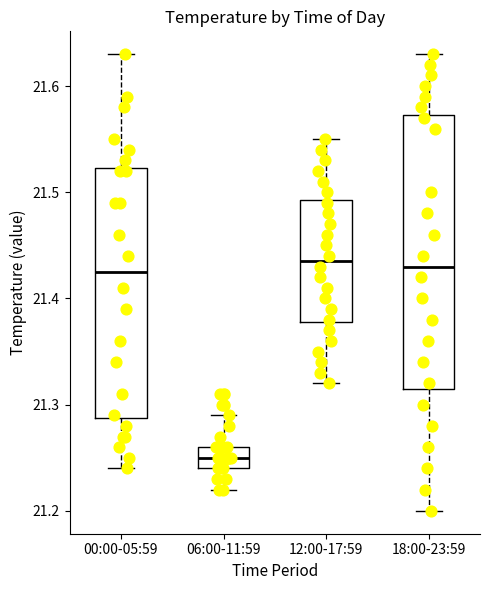

Reading left to right, read every box against the y-axis: the position of its median line, the range the box covers, and the ends of its whiskers. The values are not printed on the chart, so give them approximately, as read against the axis.

00:00-05:59: median 21.43, box 21.29 to 21.52, whiskers 21.24 to 21.63
06:00-11:59: median 21.25, box 21.24 to 21.26, whiskers 21.22 to 21.29
12:00-17:59: median 21.44, box 21.38 to 21.49, whiskers 21.32 to 21.55
18:00-23:59: median 21.43, box 21.32 to 21.57, whiskers 21.20 to 21.63